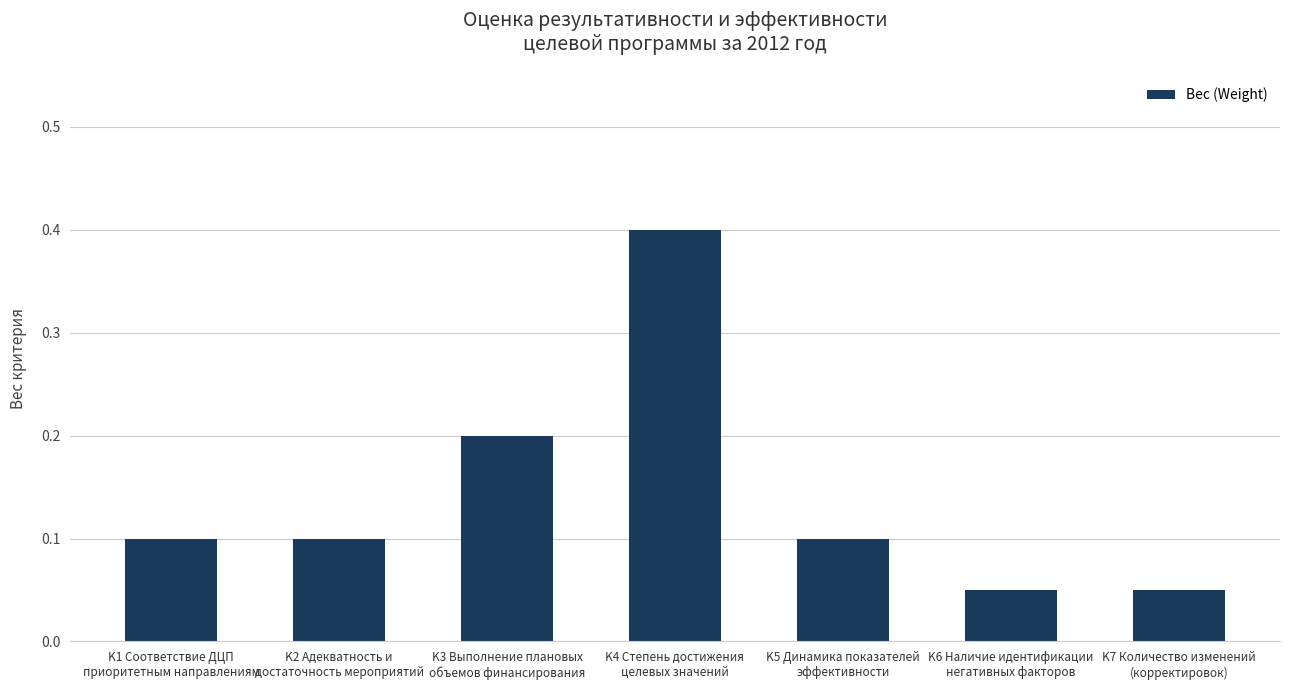

What is the label of the 1st bar from the right?

K7 Количество изменений
(корректировок)